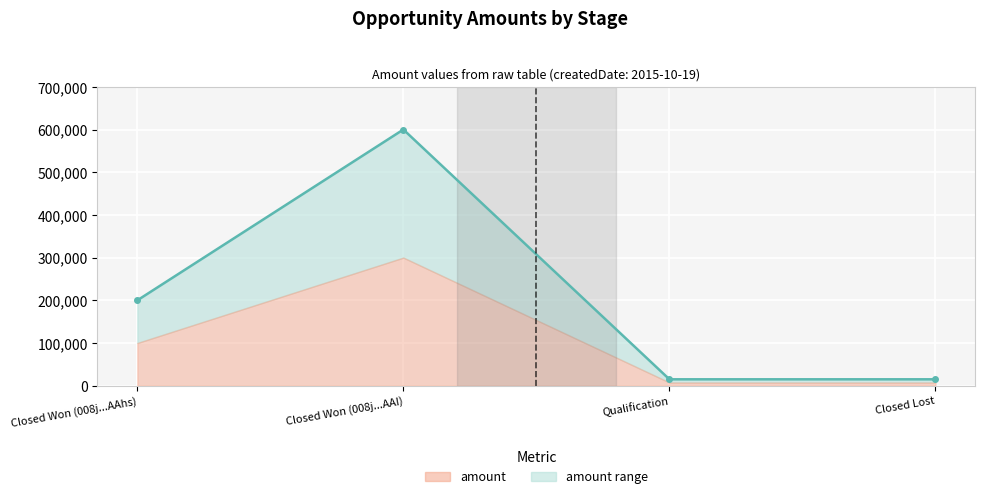

What is the label of the 1st point from the right?

Closed Lost